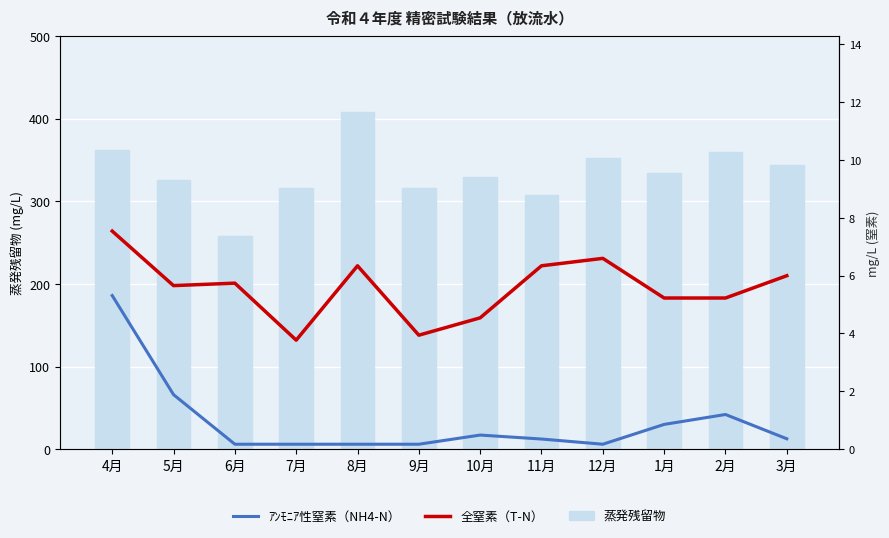

List the series in order of their peak value, lowest first.

ｱﾝﾓﾆｱ性窒素（NH4-N）, 全窒素（T-N）, 蒸発残留物